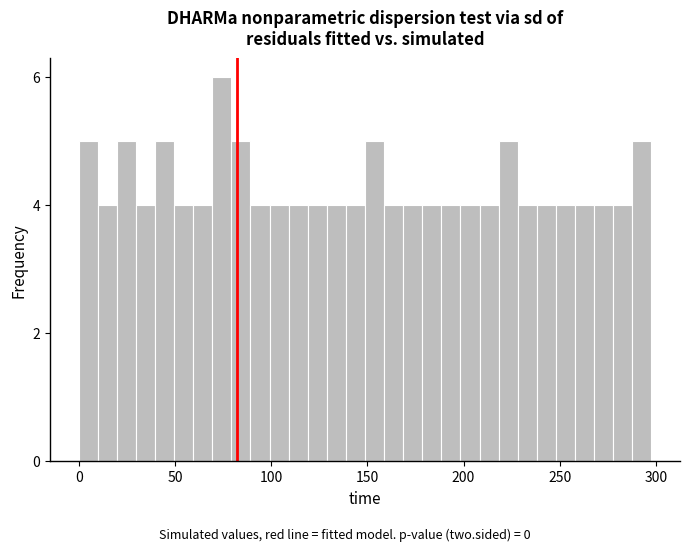

Around what value on the x-axis is the tallest bar? Give the approximate position of its centre, as read against the axis.

75